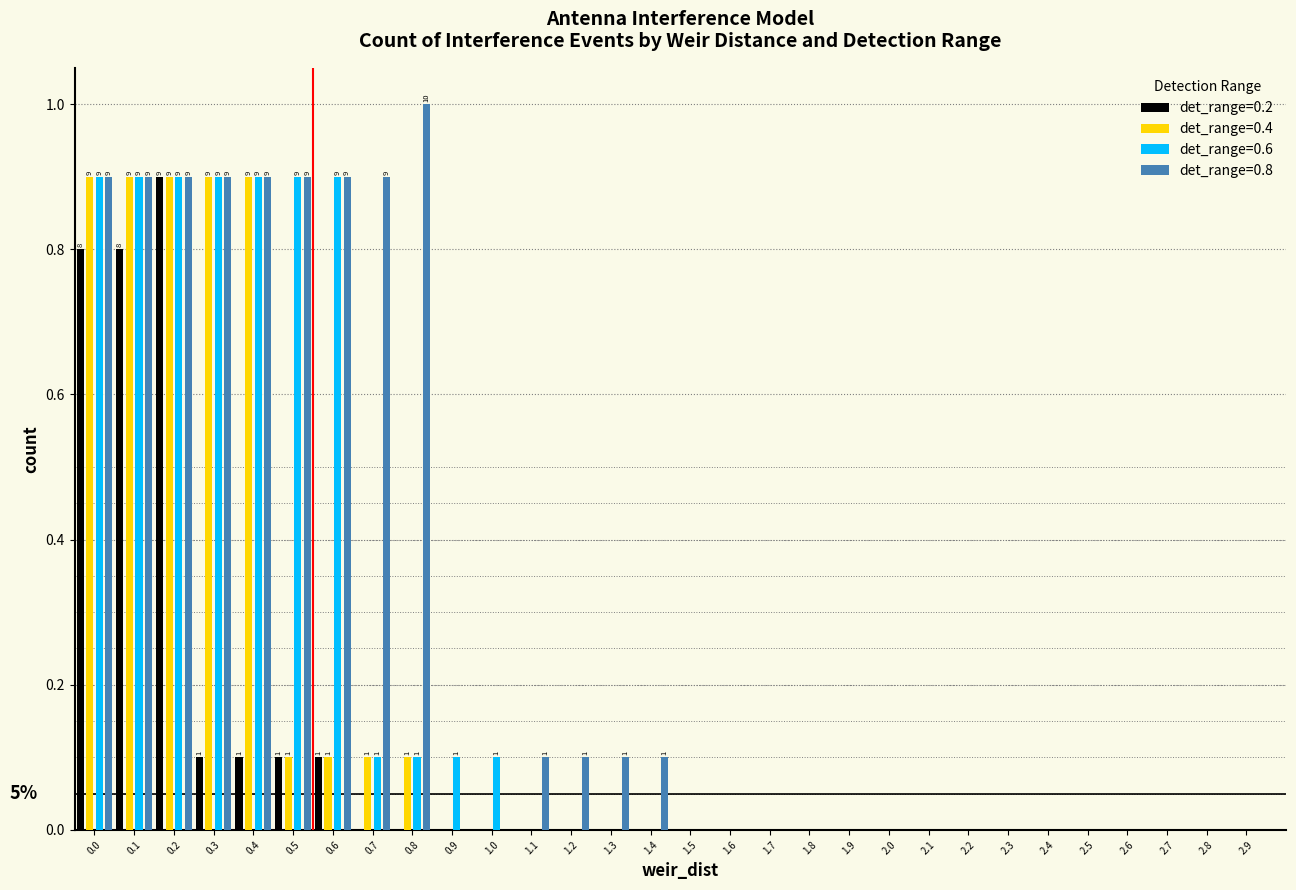

What is the greatest value displayed?

1.0